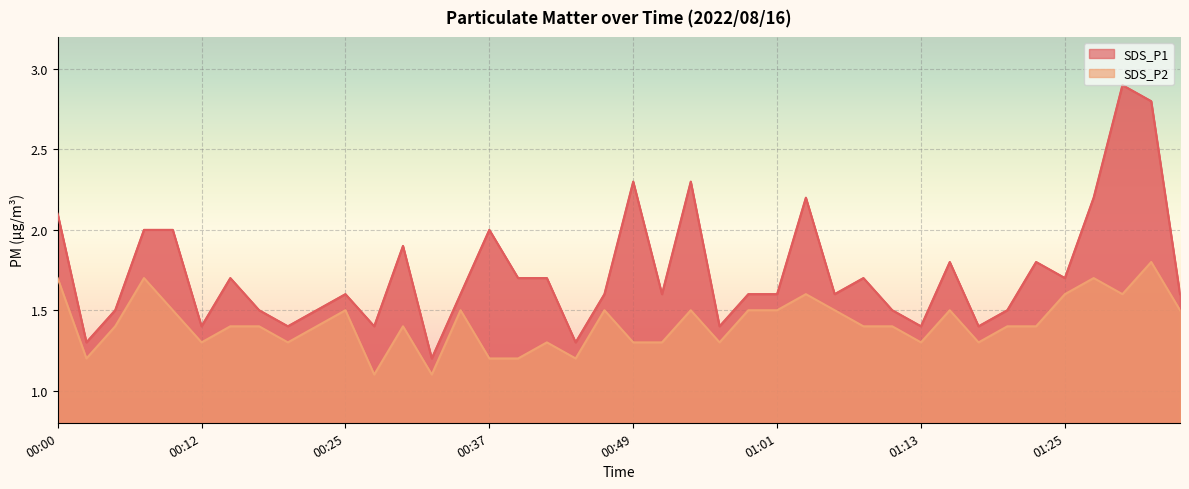

What is the maximum value shown in the chart?

2.9